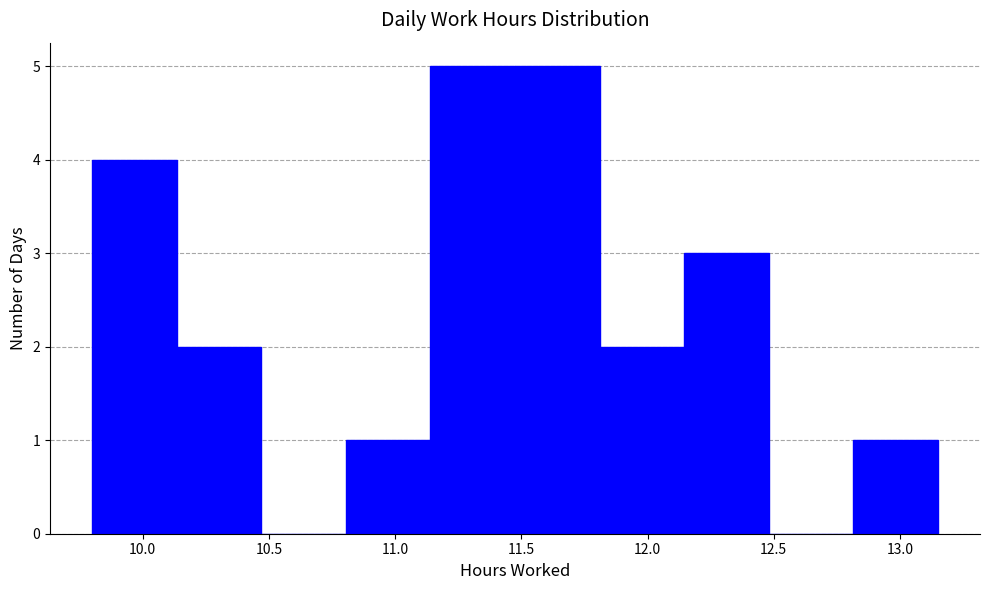

Reading left to right, list every bar in this chart as the range it spans on the x-axis followed by its height. Neither the bar edges nor the heights are printed on the chart, so give them approximately, as read against the axes.

9.800 to 10.135: 4
10.135 to 10.470: 2
10.470 to 10.805: 0
10.805 to 11.140: 1
11.140 to 11.475: 5
11.475 to 11.810: 5
11.810 to 12.145: 2
12.145 to 12.480: 3
12.480 to 12.815: 0
12.815 to 13.150: 1